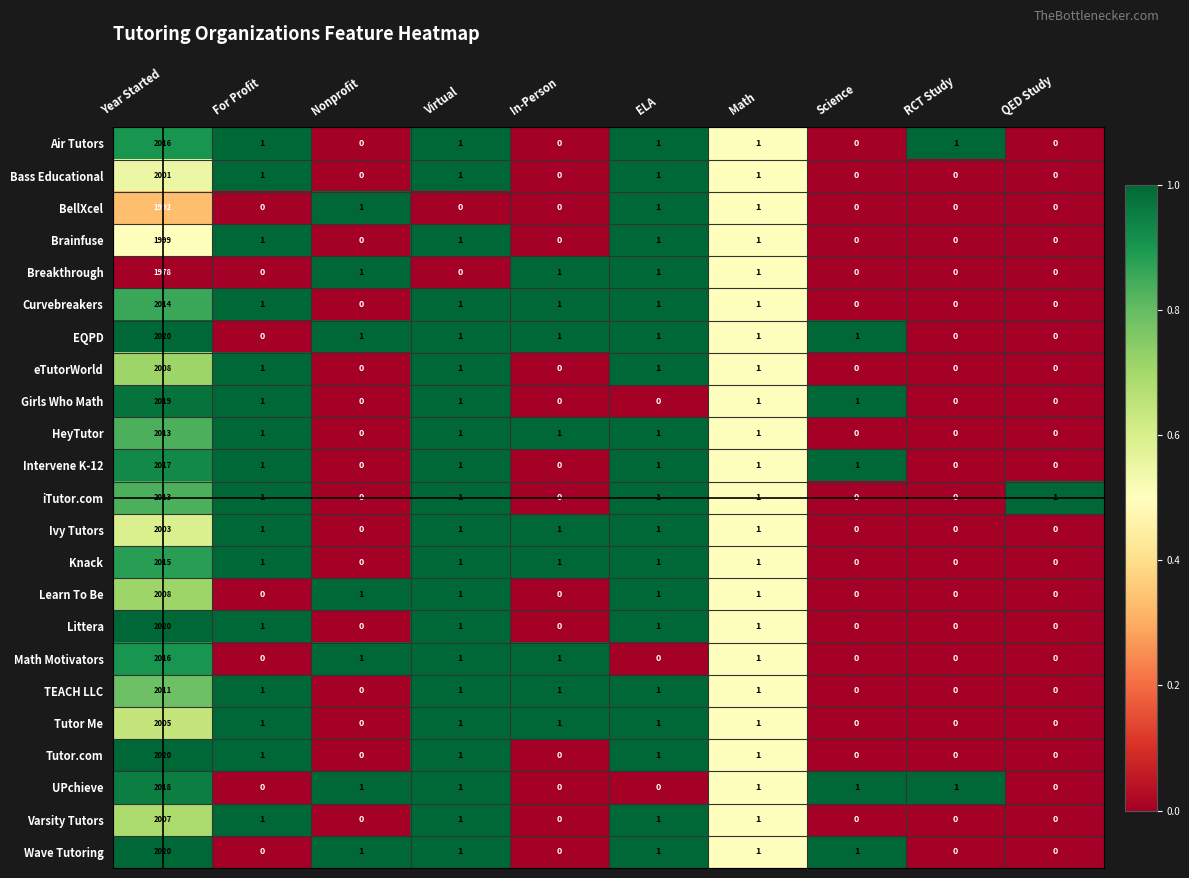

True or false: UPchieve has a value of 0 at QED Study.

True